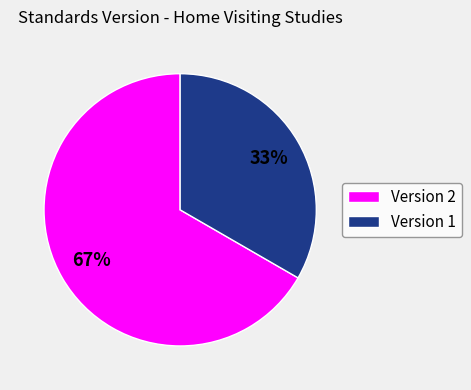

Approximately how many times larger is the value at Version 1 compared to Version 2?

0.5